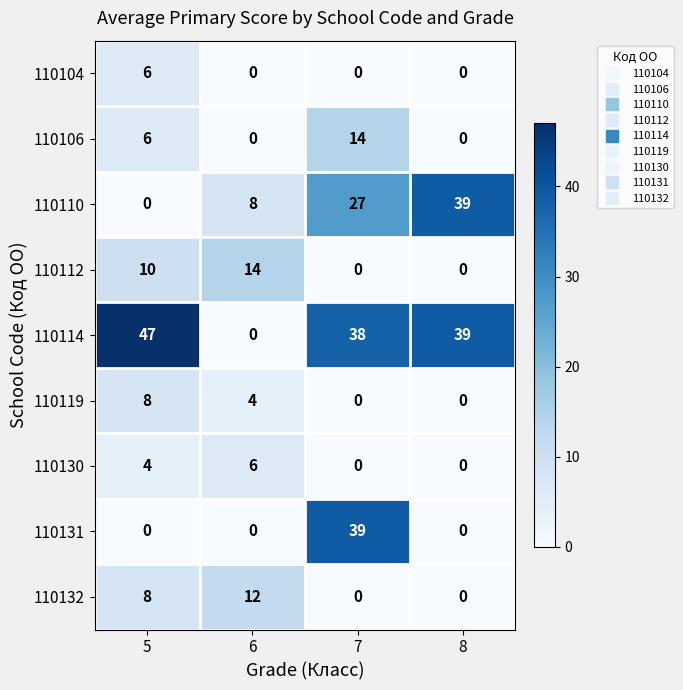

Which series has the largest total across all categories?

110114